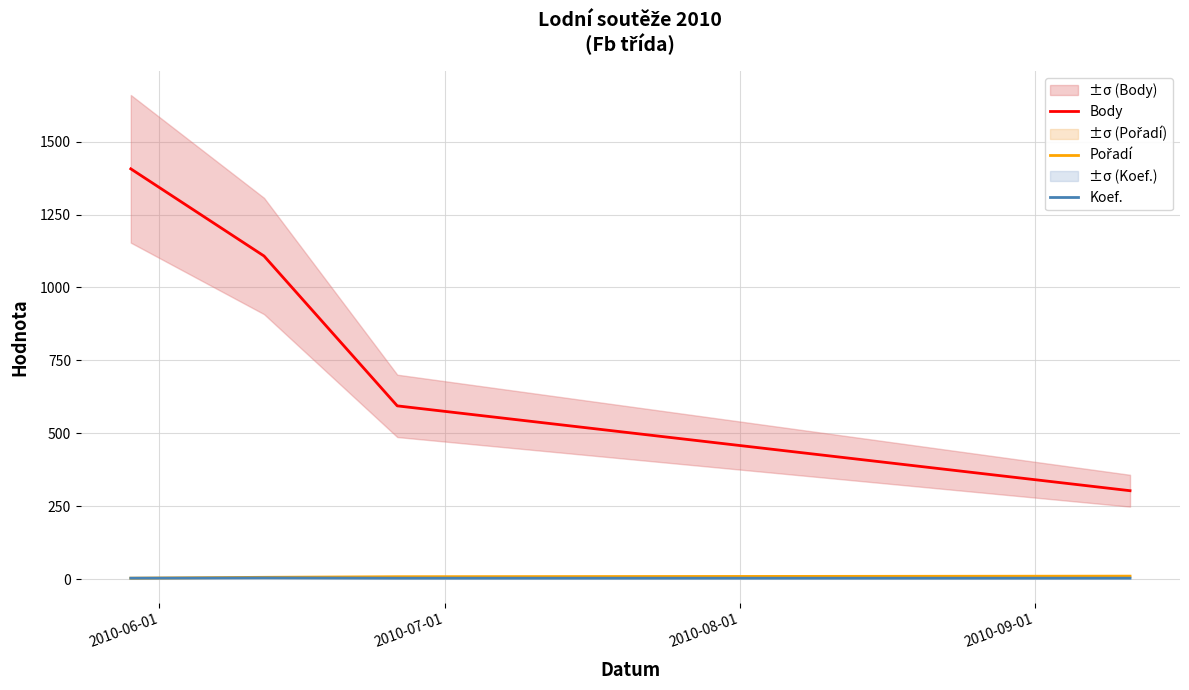

At 2010-07-01, list the series in order from smallest to largest.

Koef., Pořadí, Body